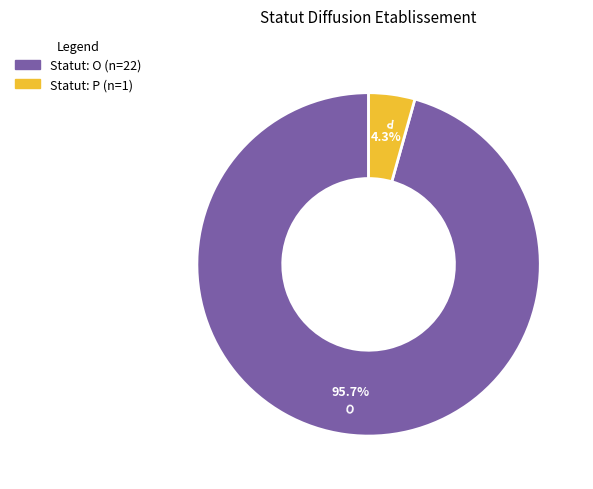

Count the number of slices in the pie.

2